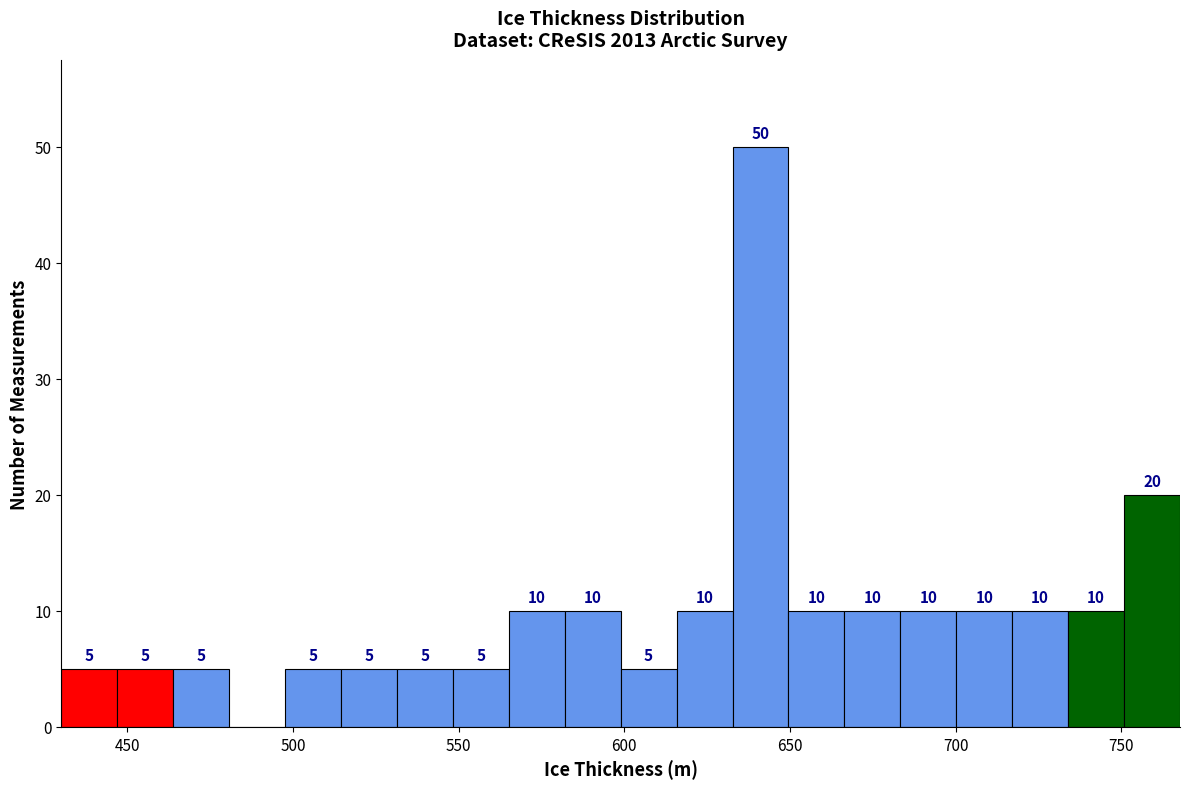

Around what value on the x-axis is the tallest bar? Give the approximate position of its centre, as read against the axis.

640